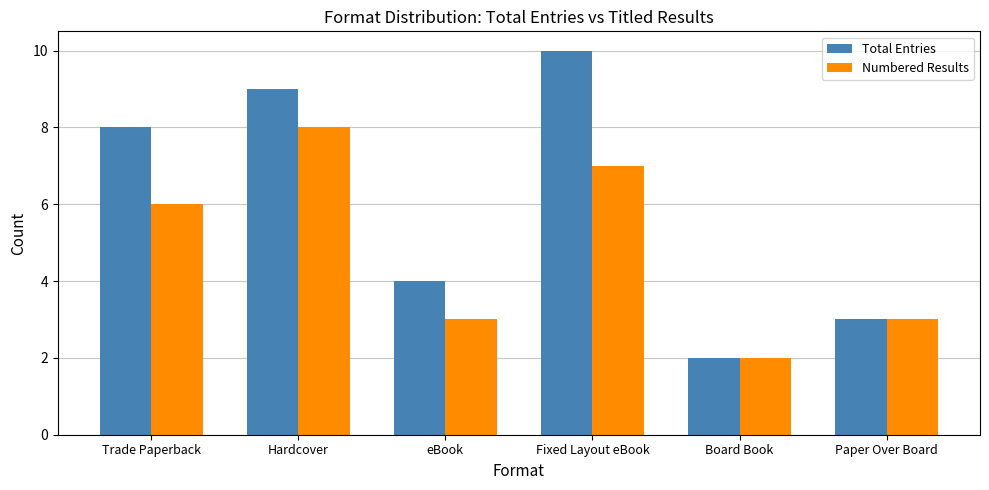

Count the Total Entries values in the range 3 to 9.

4